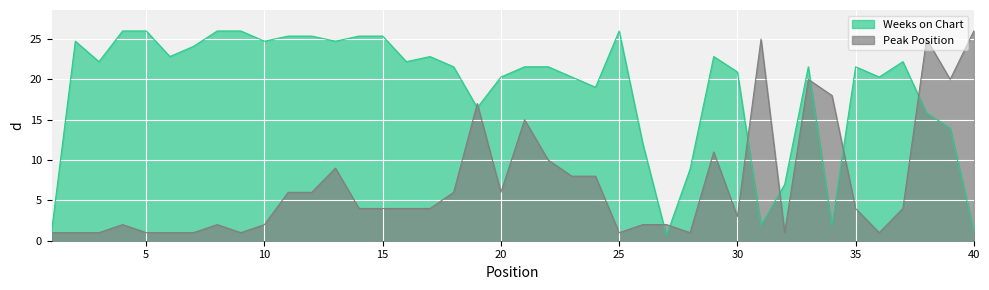

What is the value of the Weeks on Chart point at the 25th from the left?

26.0